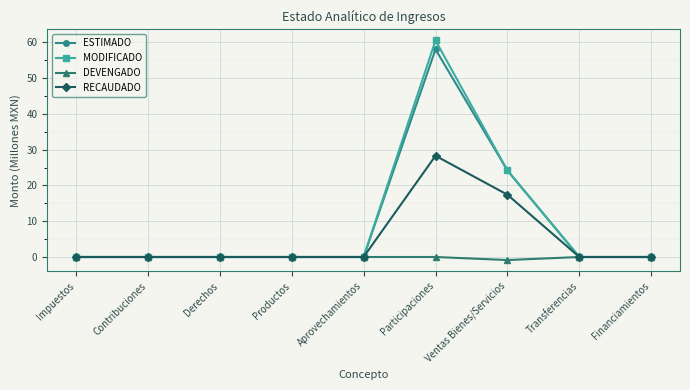

Which series has the widest spread of values?

MODIFICADO